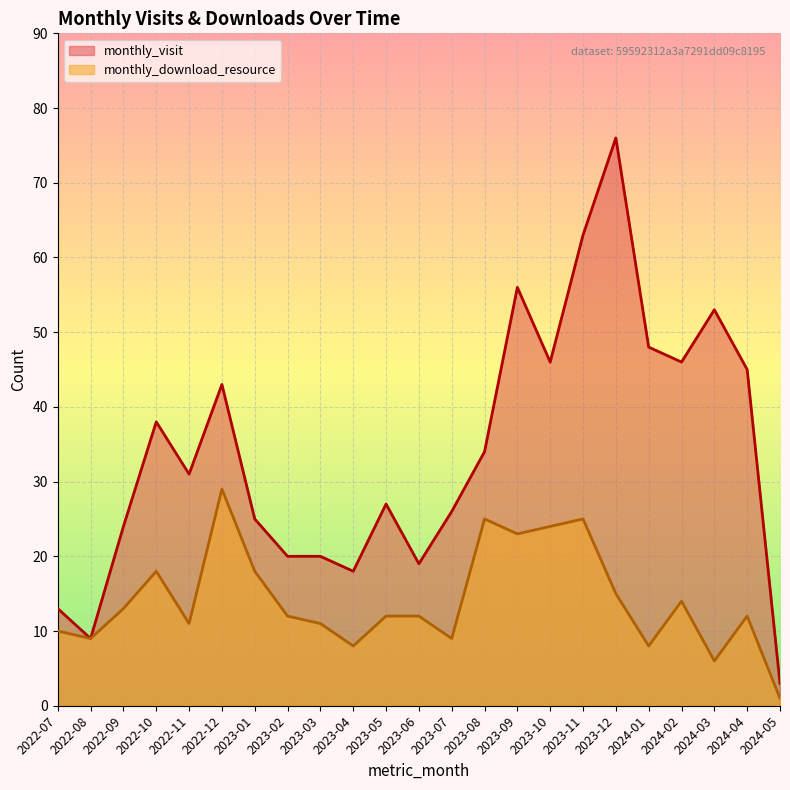

What is the label of the 8th point from the left?

2023-02